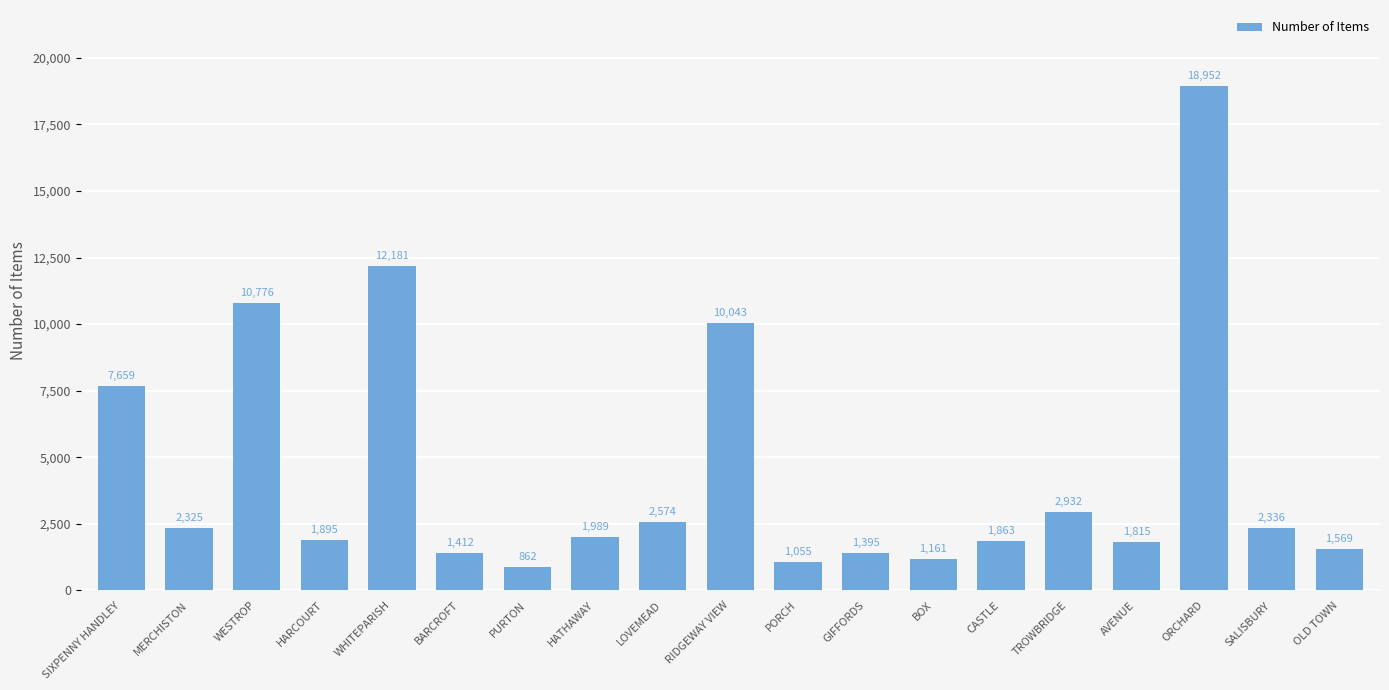

Reading right to left, transcribe all the data shown in this chart.

1569	2336	18952	1815	2932	1863	1161	1395	1055	10043	2574	1989	862	1412	12181	1895	10776	2325	7659